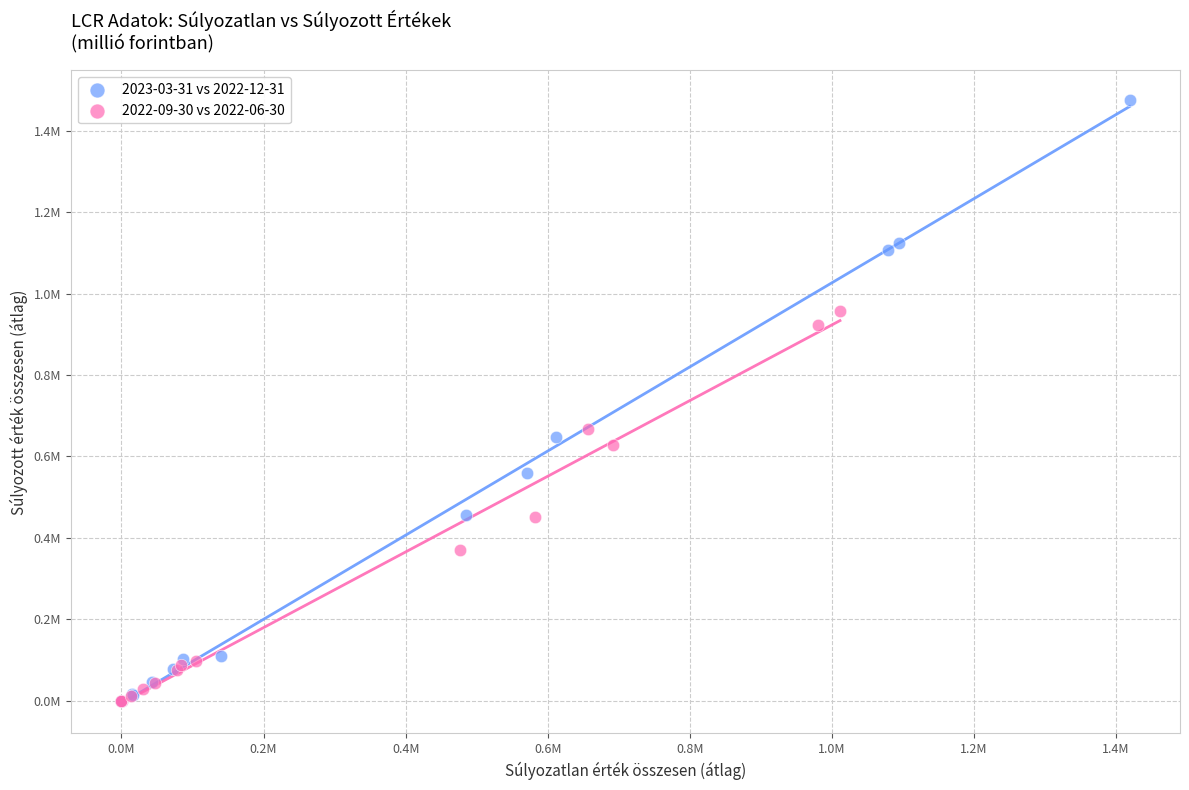

What are all the series names shown in the legend?

2023-03-31 vs 2022-12-31, 2022-09-30 vs 2022-06-30